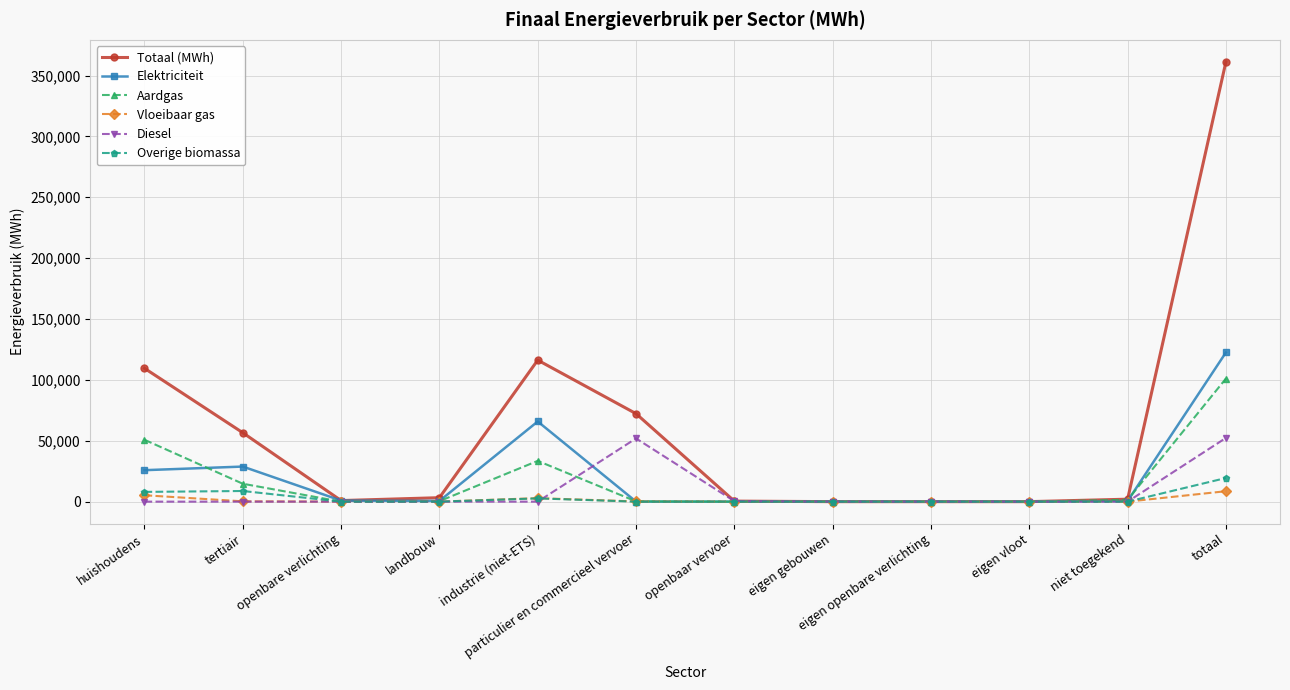

Rank the series by their maximum value, from highest to lowest.

Totaal (MWh), Elektriciteit, Aardgas, Diesel, Overige biomassa, Vloeibaar gas